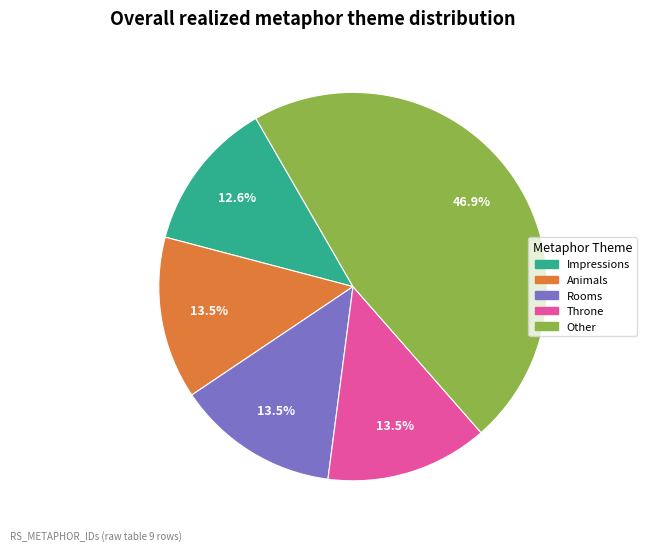

Approximately how many times larger is the value at Animals compared to Rooms?

1.0